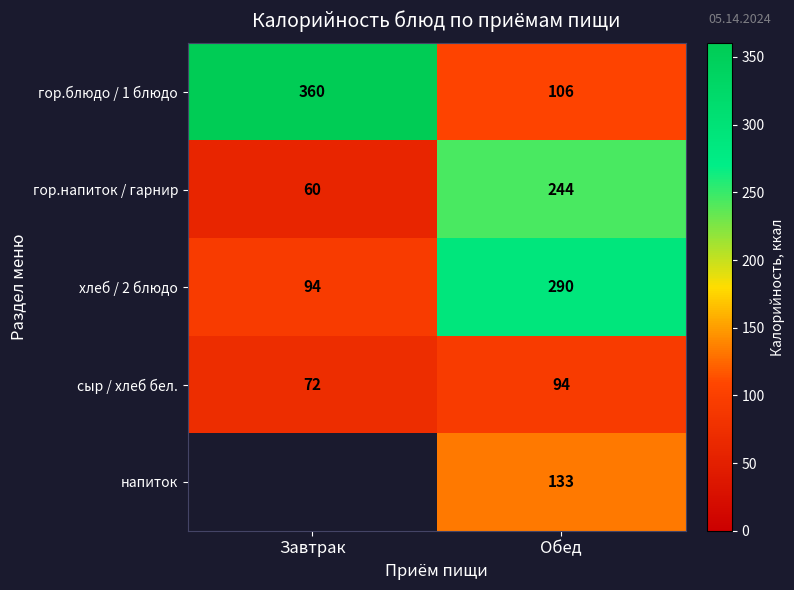

What is the average value of the гор.блюдо / 1 блюдо series?

233